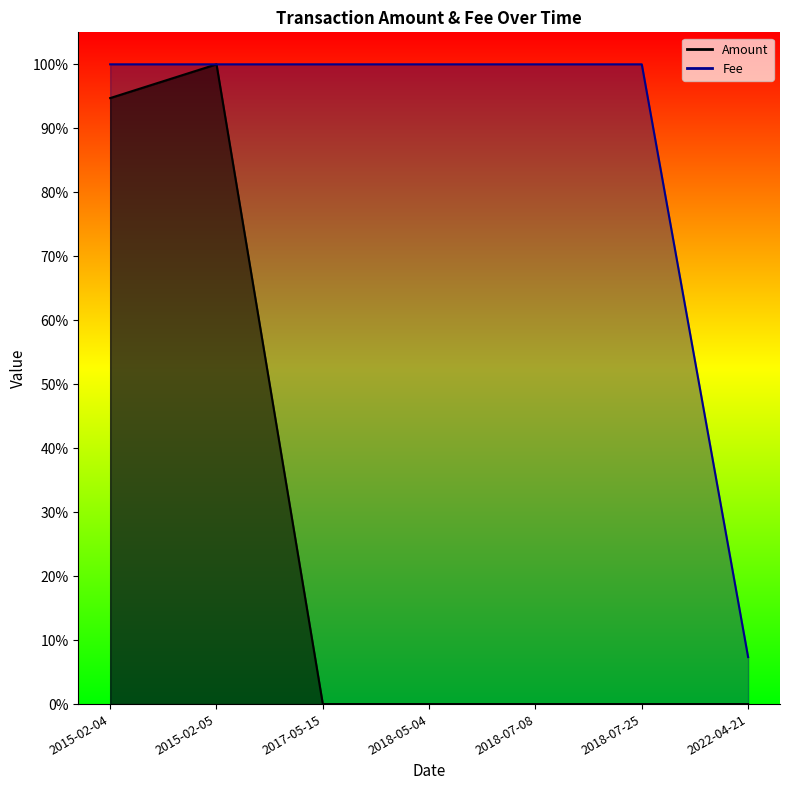

True or false: Amount has more than 2 interior local peaks.

False